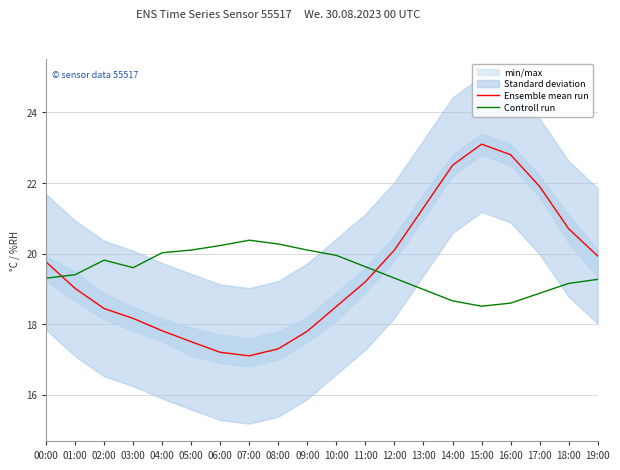

Which series has the widest spread of values?

Ensemble mean run